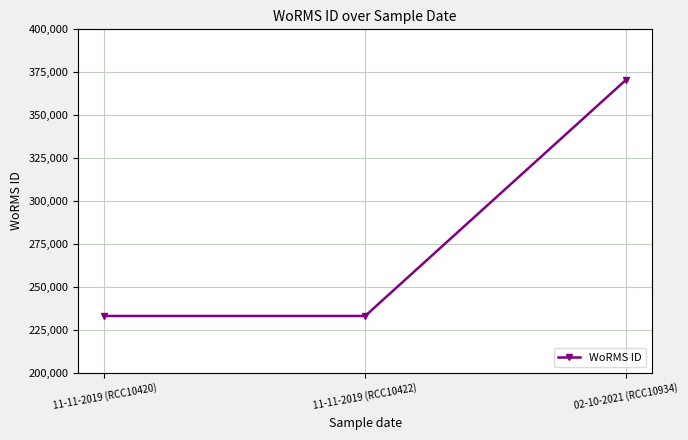

What is the ratio of the value at 02-10-2021 (RCC10934) to the value at 11-11-2019 (RCC10420)?

1.6